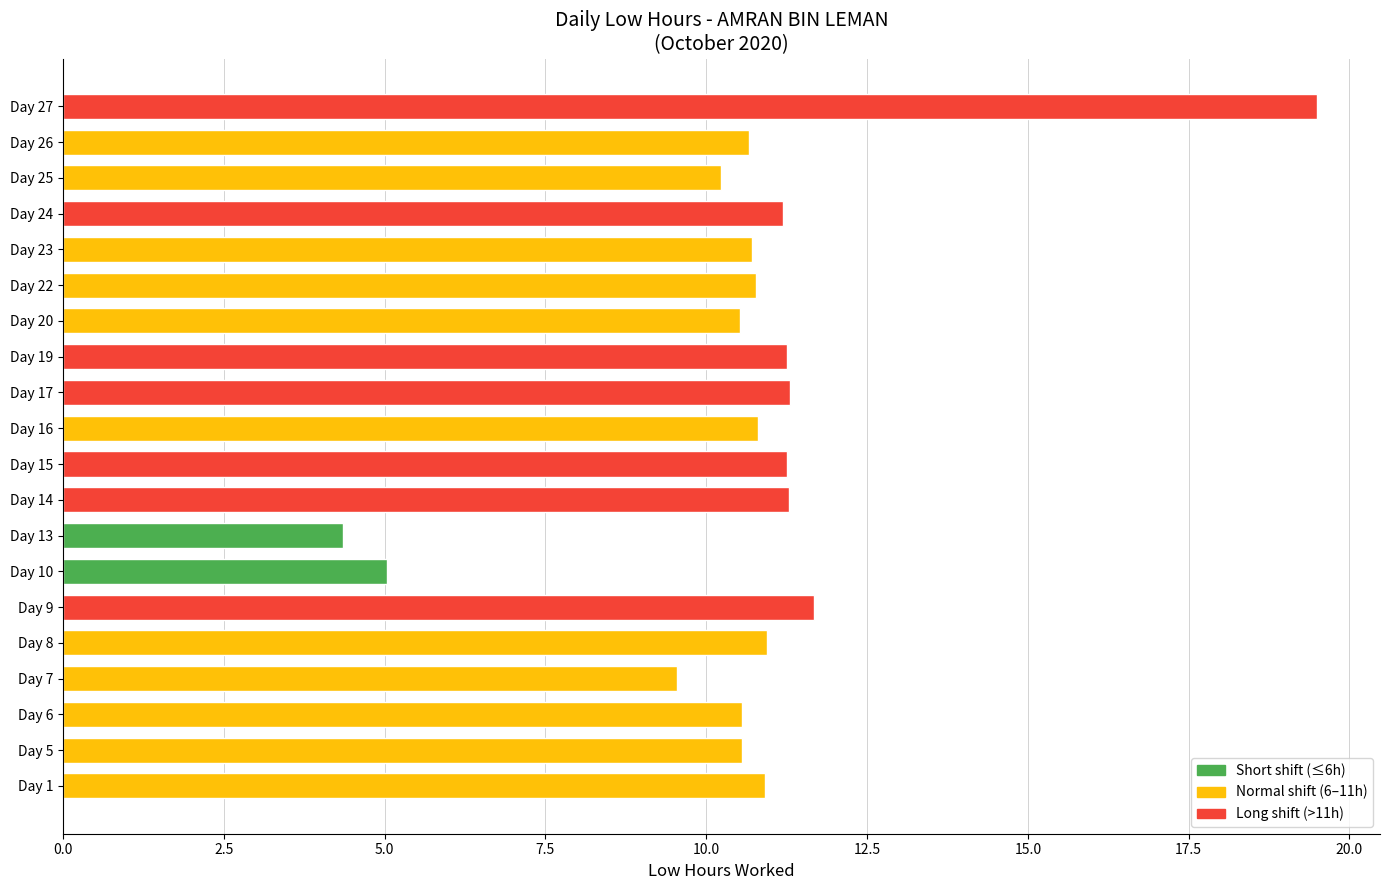

What is the sum of all values?

213.1